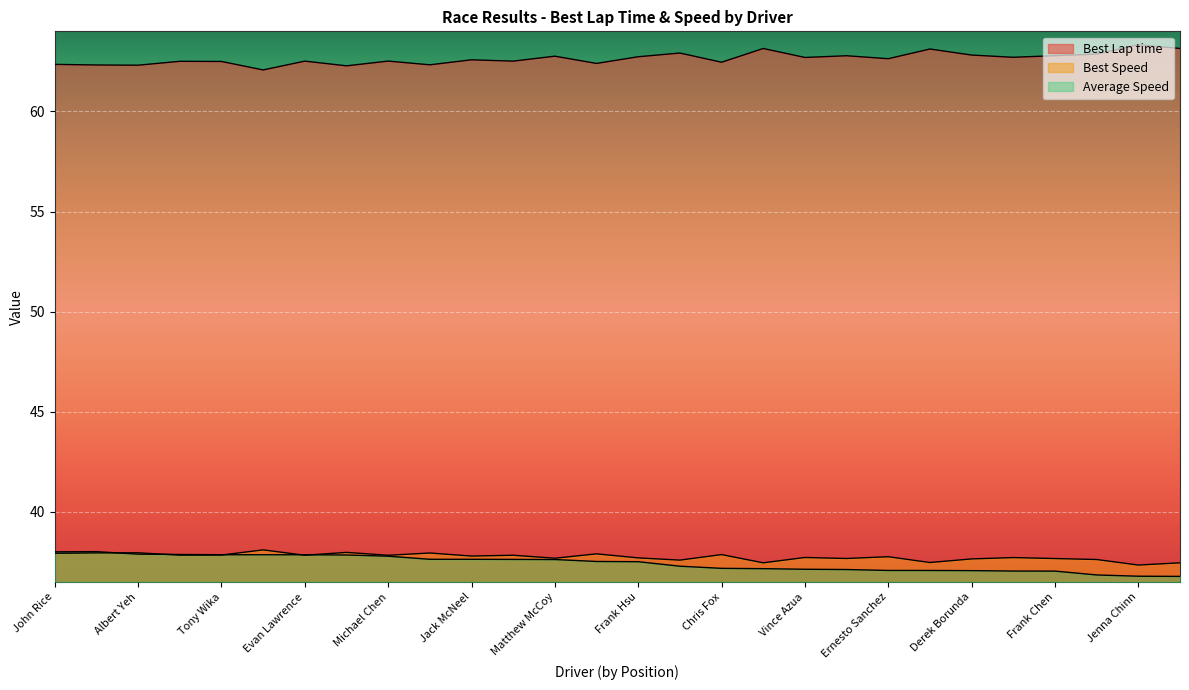

Is it true that Best Lap time equals 112.6 at Matthew McCoy?

False